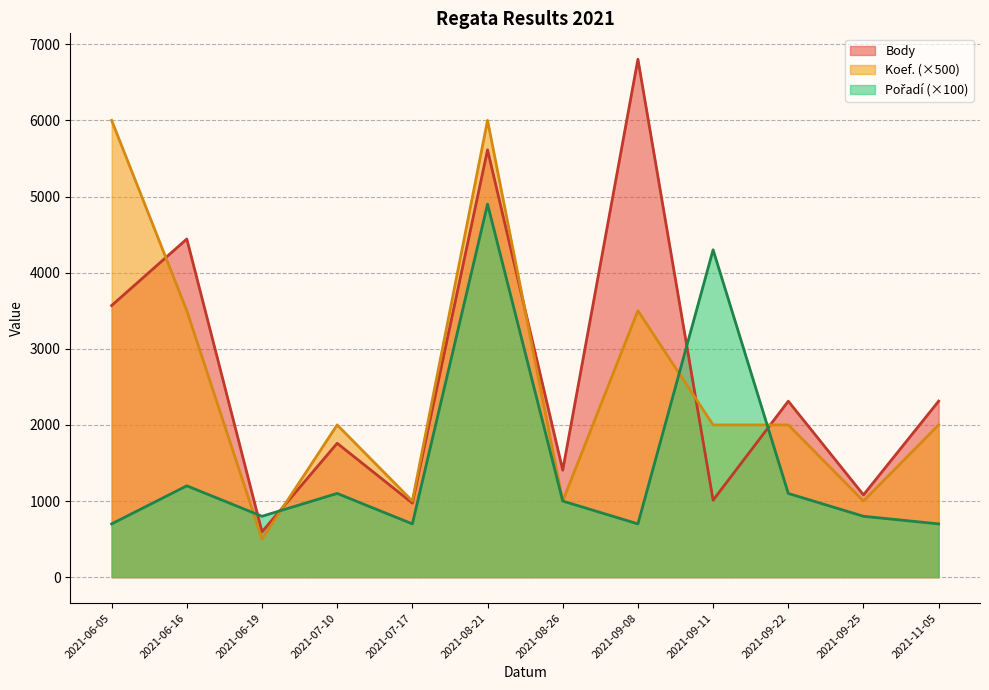

Rank the series by their maximum value, from highest to lowest.

Body, Koef., Pořadí